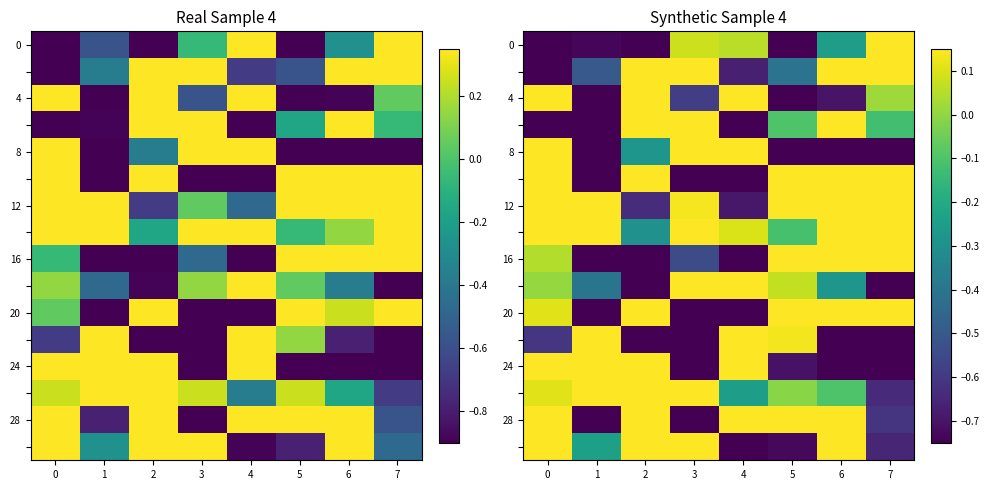

How many categories are shown in the chart?

8